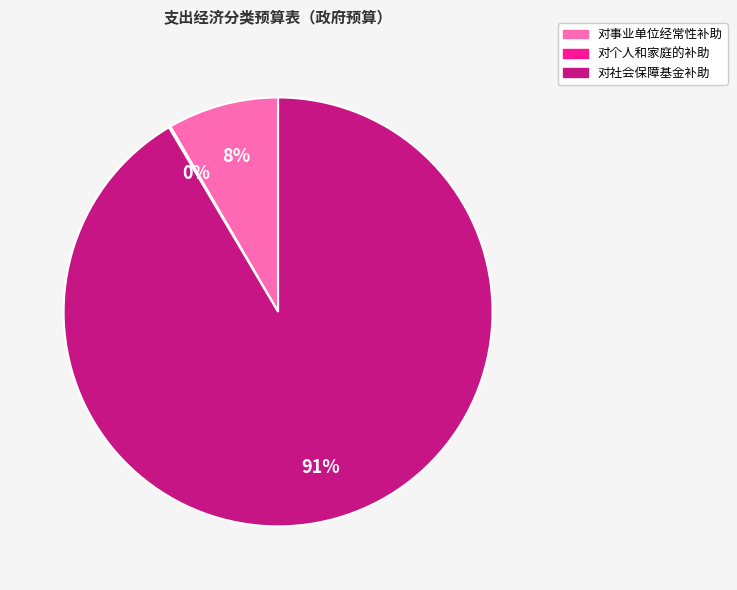

Is there any slice that represents more than half of the pie?

Yes